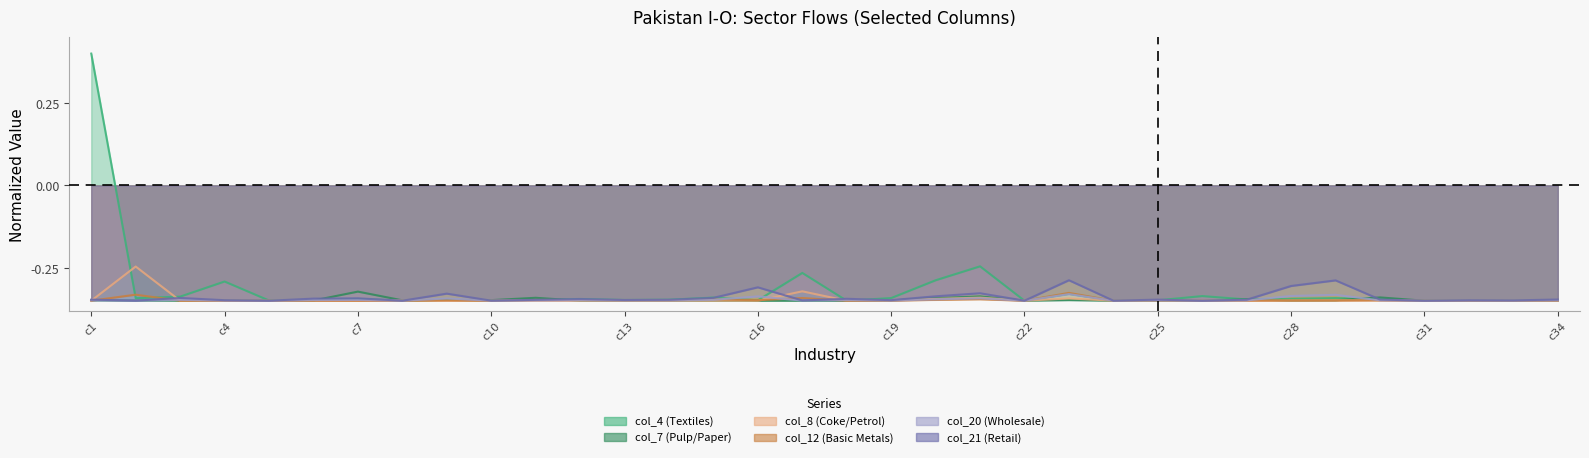

What is the sum of all col_8 (Coke/Petrol) values?

-11.7